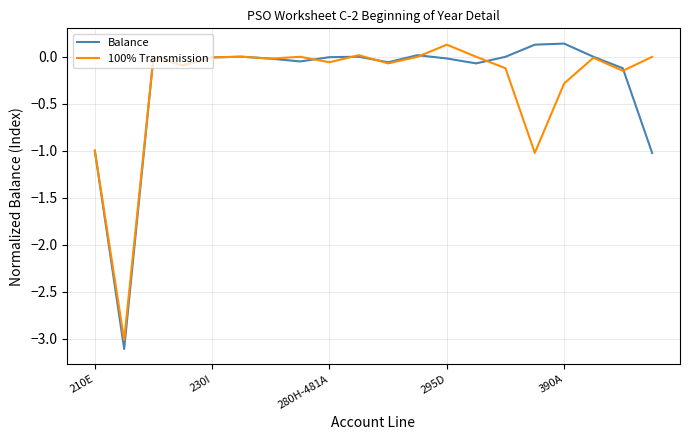

What is the lowest value of the 100% Transmission series?

-3.0